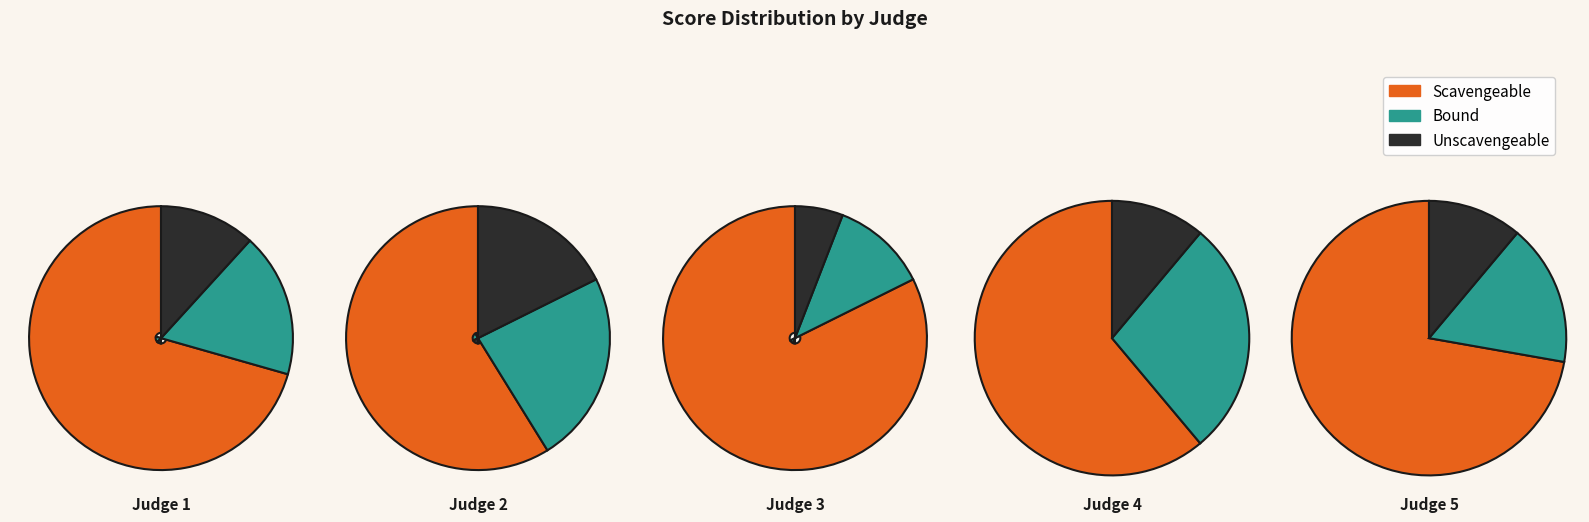

Which series changed the most between 1 and 3?

Scavengeable